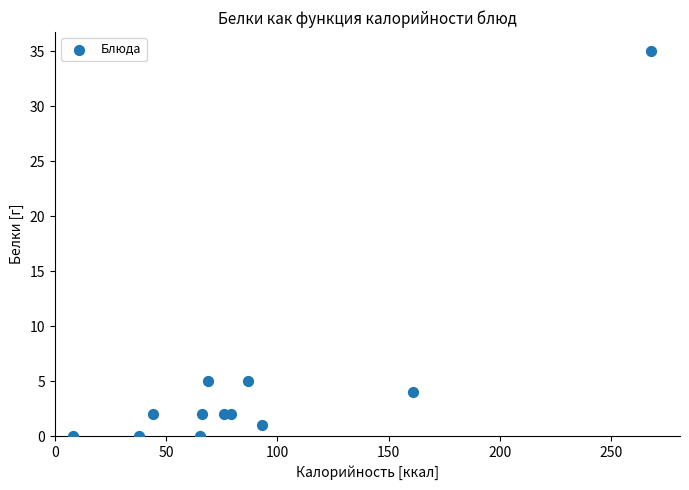

What is the range of Y values (max minus min)?

35